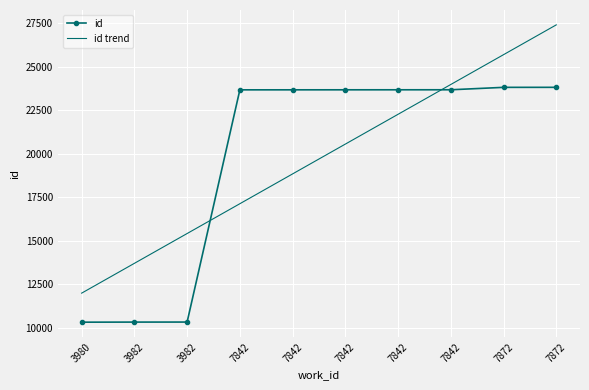

What are all the series names shown in the legend?

id, id trend